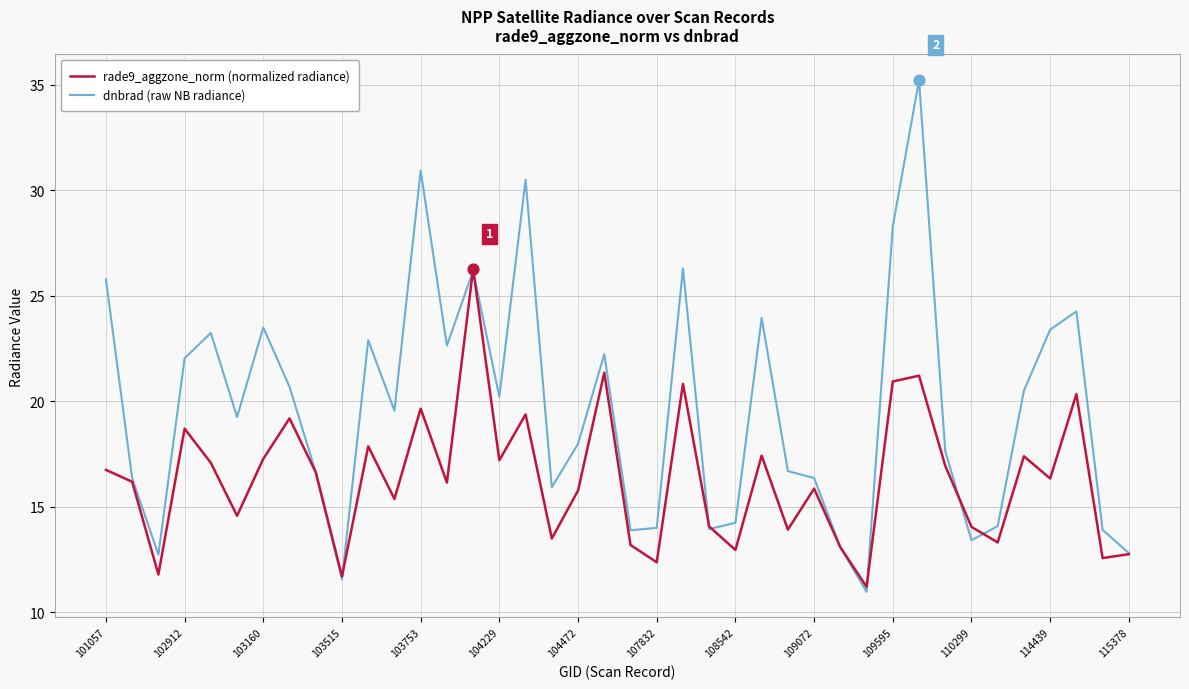

Which series has the largest total across all categories?

dnbrad (raw NB radiance)